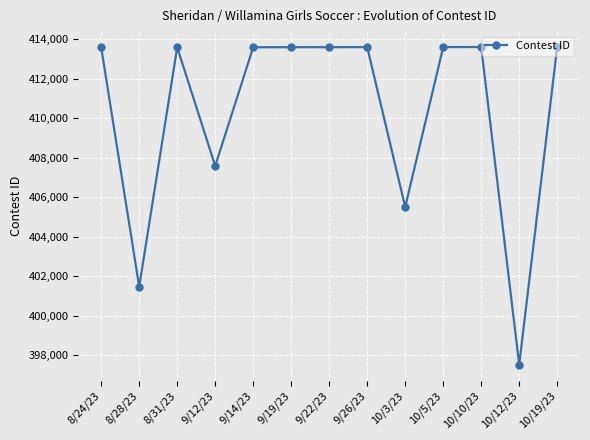

The chart shows a value of 413597 at 10/5/23. True or false?

True